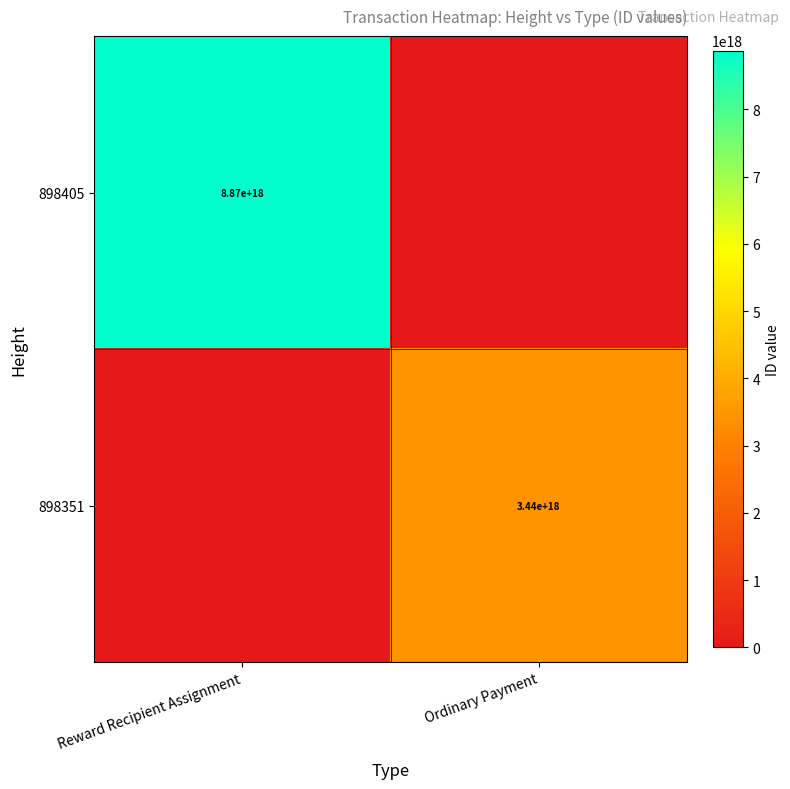

The value of 898405 at Reward Recipient Assignment is 12862098343214073856. True or false?

False